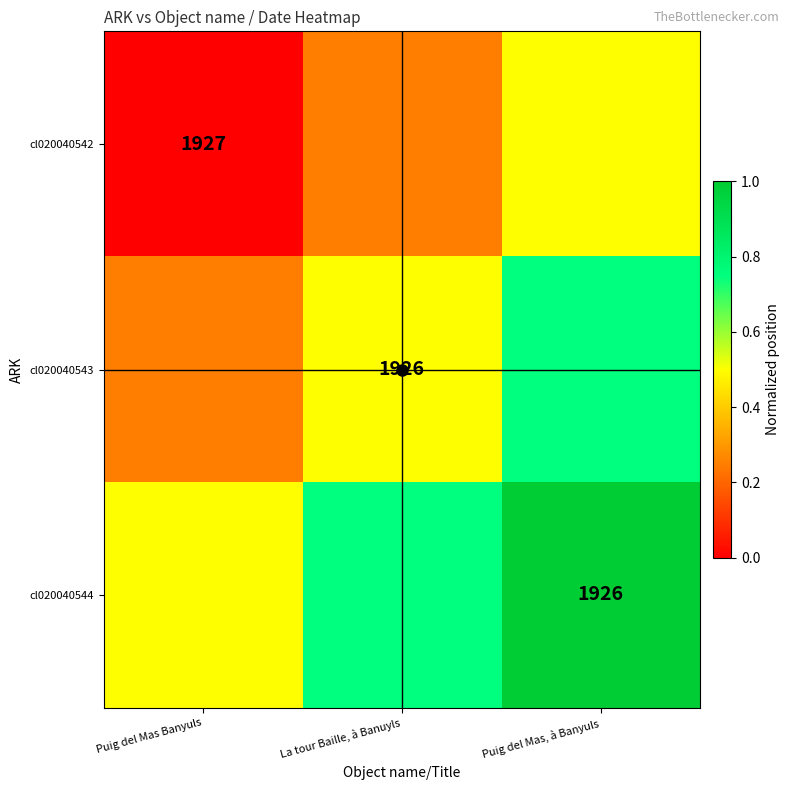

Rank the series at Puig del Mas, à Banyuls from highest to lowest value.

cl020040544, cl020040543, cl020040542